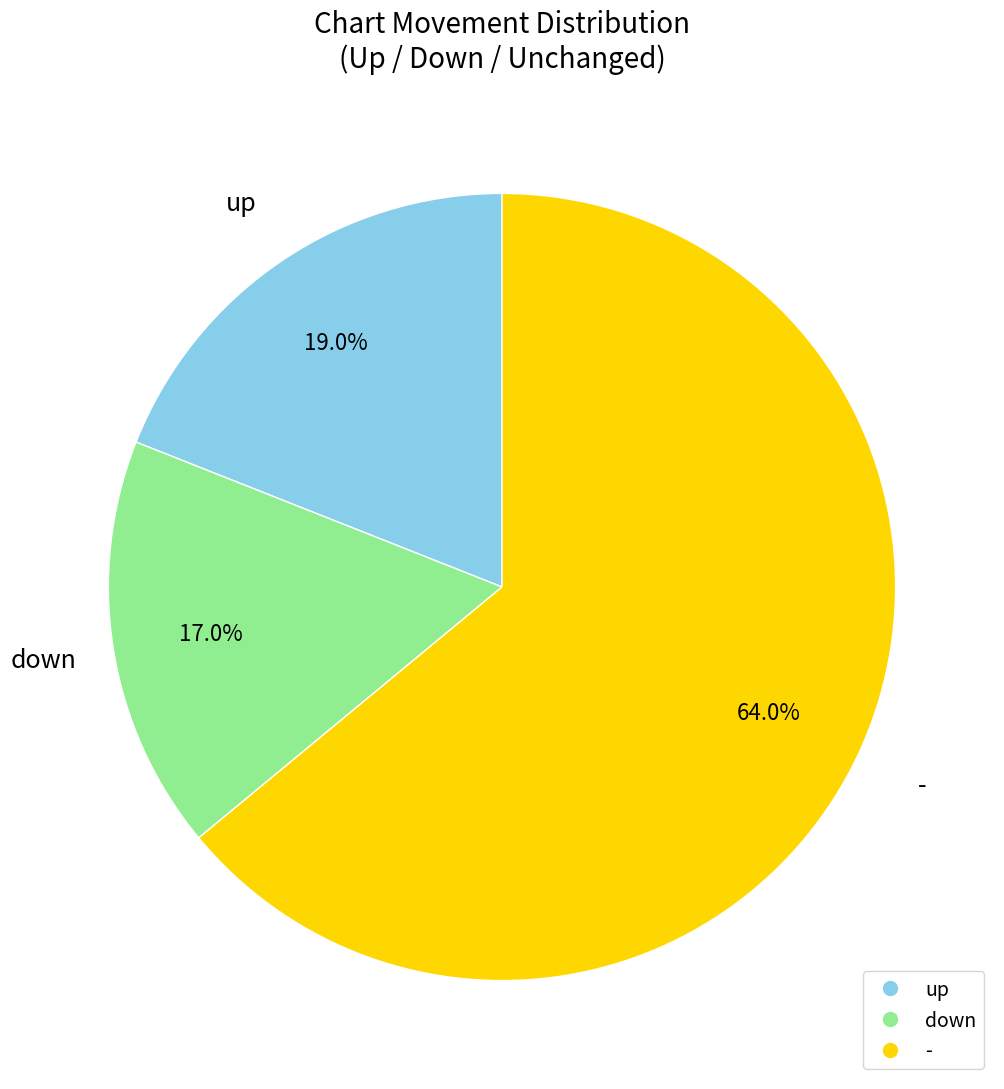

To the nearest percent, what is the difference between the largest and smallest slice percentages?

47%